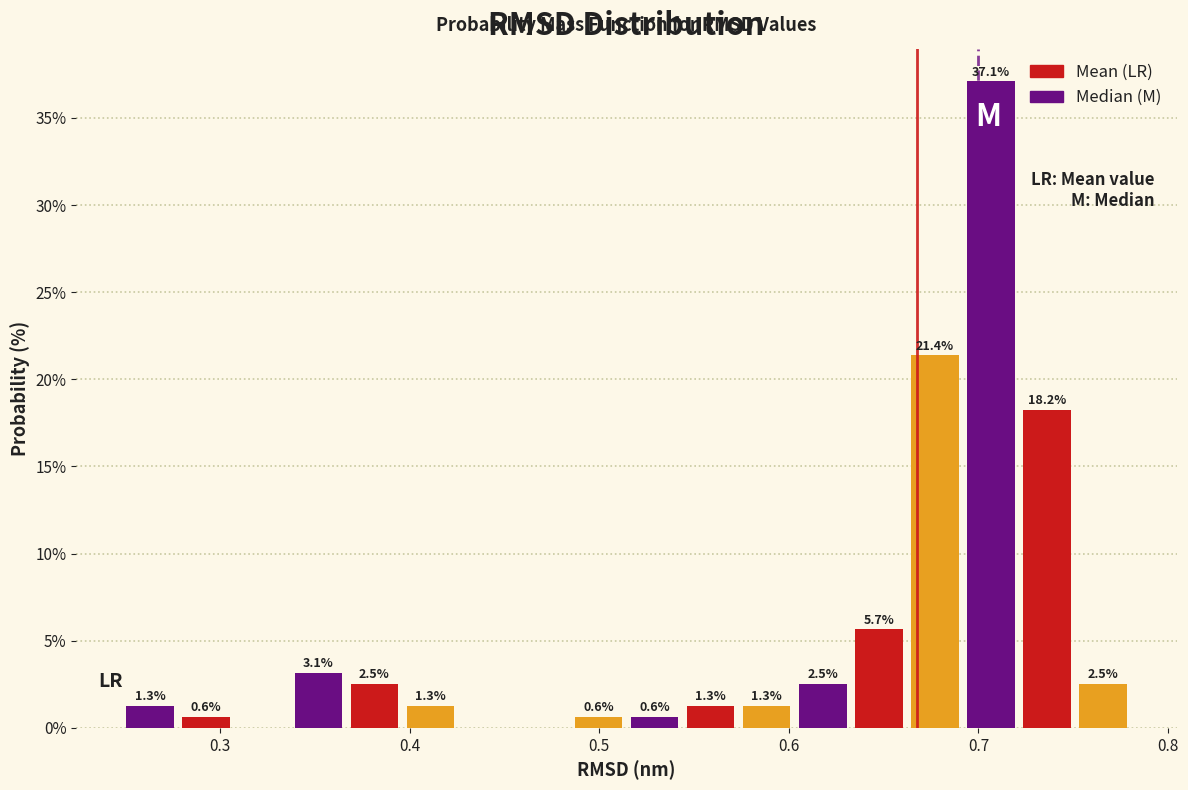

Around what value on the x-axis is the tallest bar? Give the approximate position of its centre, as read against the axis.

0.71